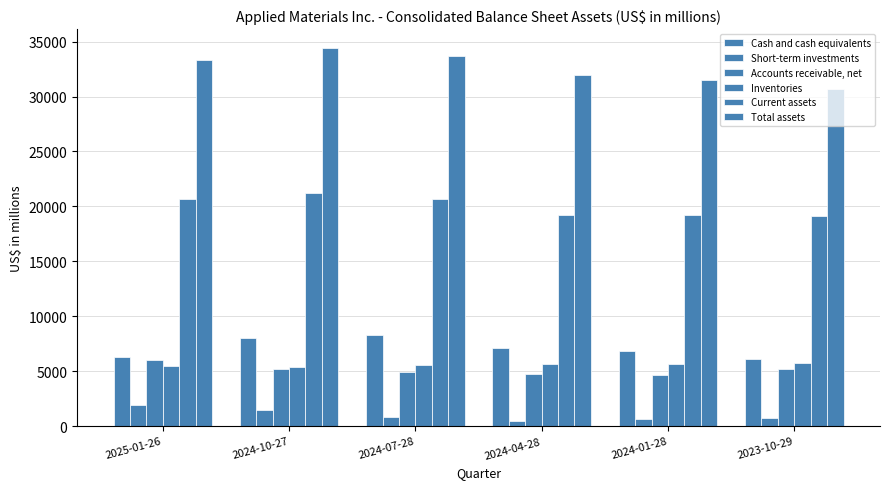

Reading left to right, what are all the values shown in this chart?

Cash and cash equivalents: 2025-01-26=6264	2024-10-27=8022	2024-07-28=8288	2024-04-28=7085	2024-01-28=6854	2023-10-29=6132
Short-term investments: 2025-01-26=1949	2024-10-27=1449	2024-07-28=815	2024-04-28=472	2024-01-28=638	2023-10-29=737
Accounts receivable, net: 2025-01-26=5998	2024-10-27=5234	2024-07-28=4970	2024-04-28=4778	2024-01-28=4700	2023-10-29=5165
Inventories: 2025-01-26=5501	2024-10-27=5421	2024-07-28=5568	2024-04-28=5691	2024-01-28=5646	2023-10-29=5725
Current assets: 2025-01-26=20694	2024-10-27=21220	2024-07-28=20671	2024-04-28=19265	2024-01-28=19182	2023-10-29=19147
Total assets: 2025-01-26=33338	2024-10-27=34409	2024-07-28=33647	2024-04-28=31949	2024-01-28=31540	2023-10-29=30729